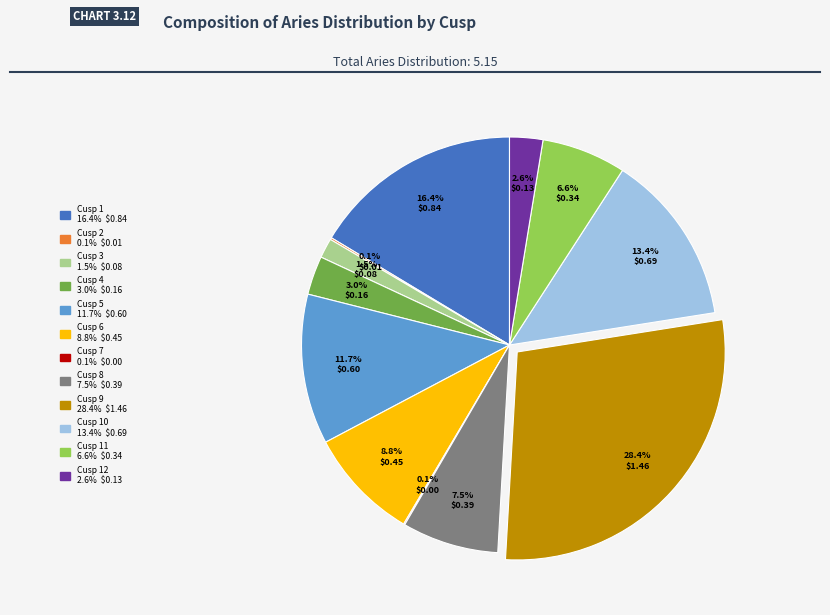

Does any single category account for the majority?

No